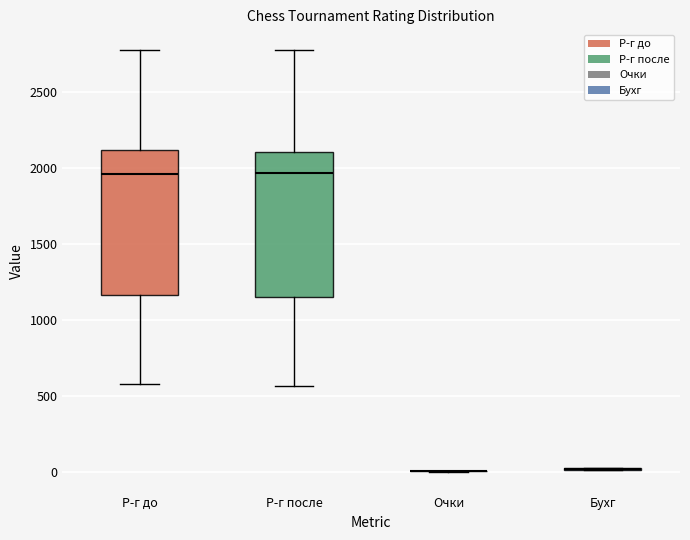

Reading left to right, read every box against the y-axis: the position of its median line, the range the box covers, and the ends of its whiskers. The values are not printed on the chart, so give them approximately, as read against the axis.

Р-г до: median 1950, box 1150 to 2100, whiskers 600 to 2750
Р-г после: median 1950, box 1150 to 2100, whiskers 550 to 2750
Очки: box collapsed to a line at 0, whiskers 0 to 0
Бухг: box collapsed to a line at 0, whiskers 0 to 50